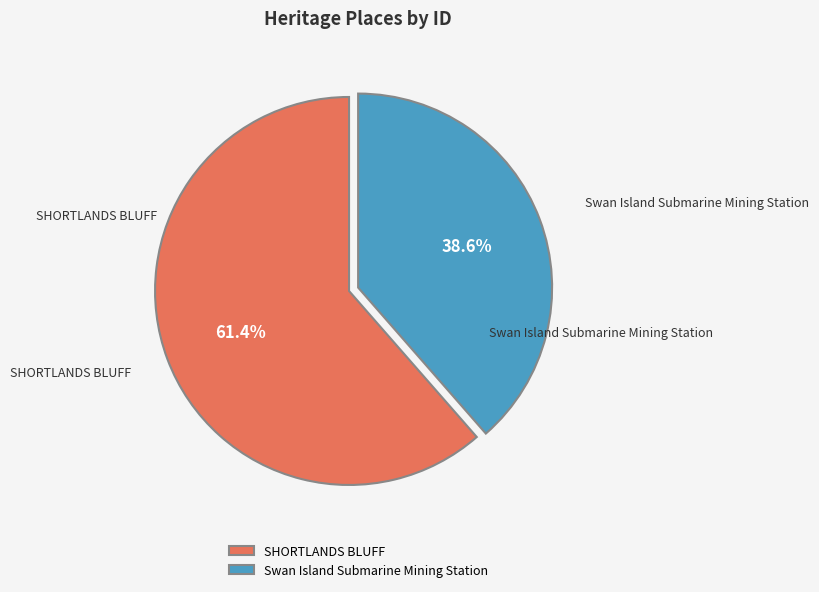

The Swan Island Submarine Mining Station slice represents 46% of the pie. True or false?

False